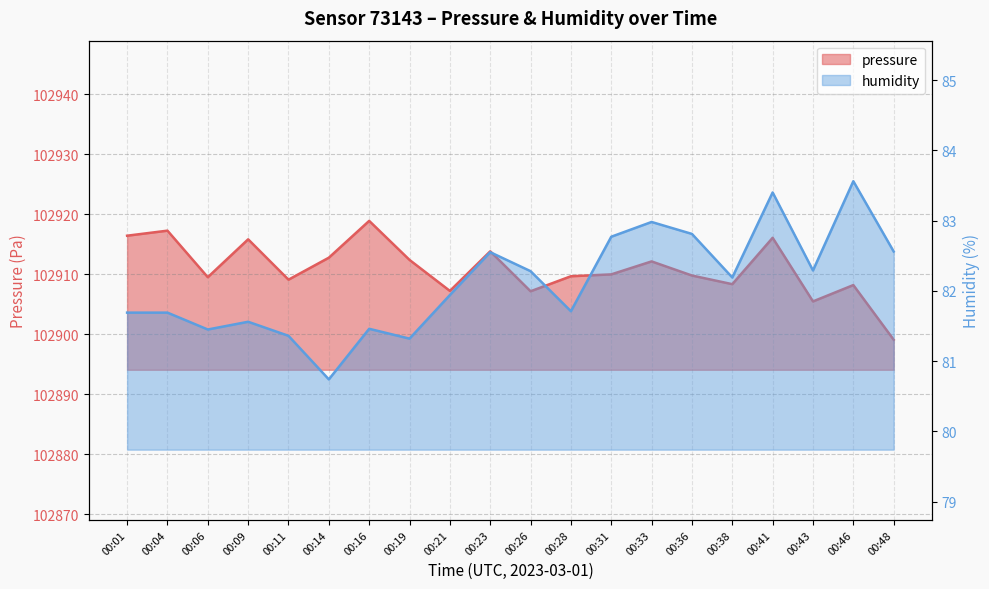

How many lines are shown in the chart?

2